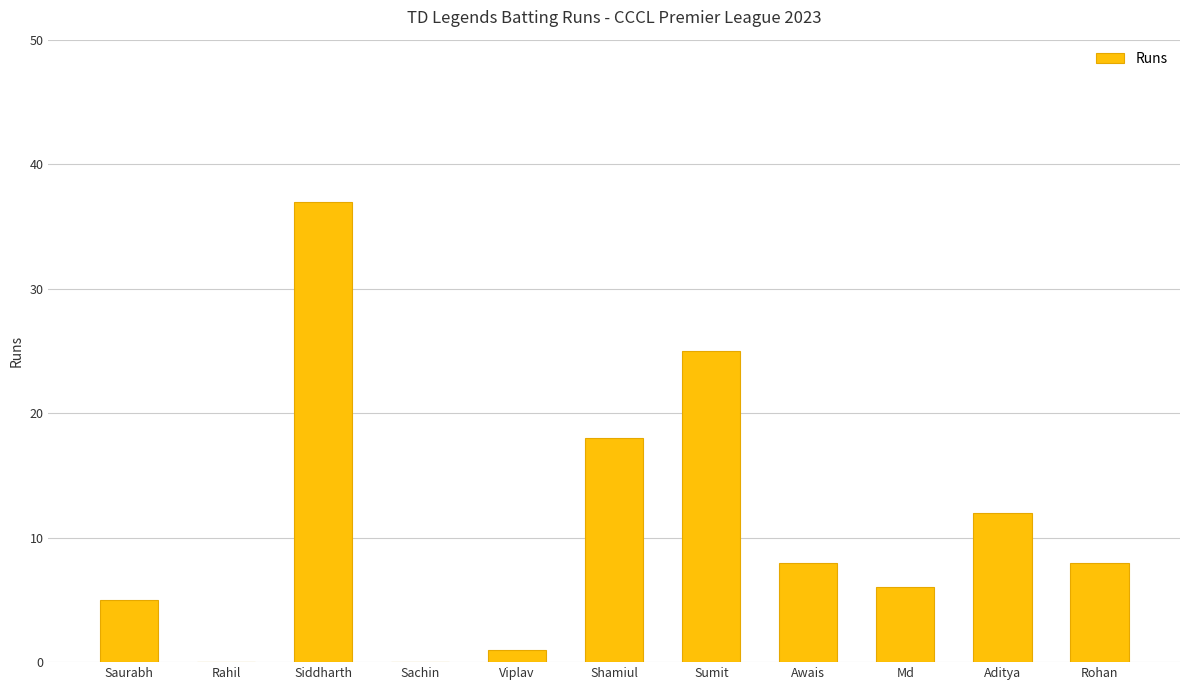

Where does the data first go above 8?

Siddharth